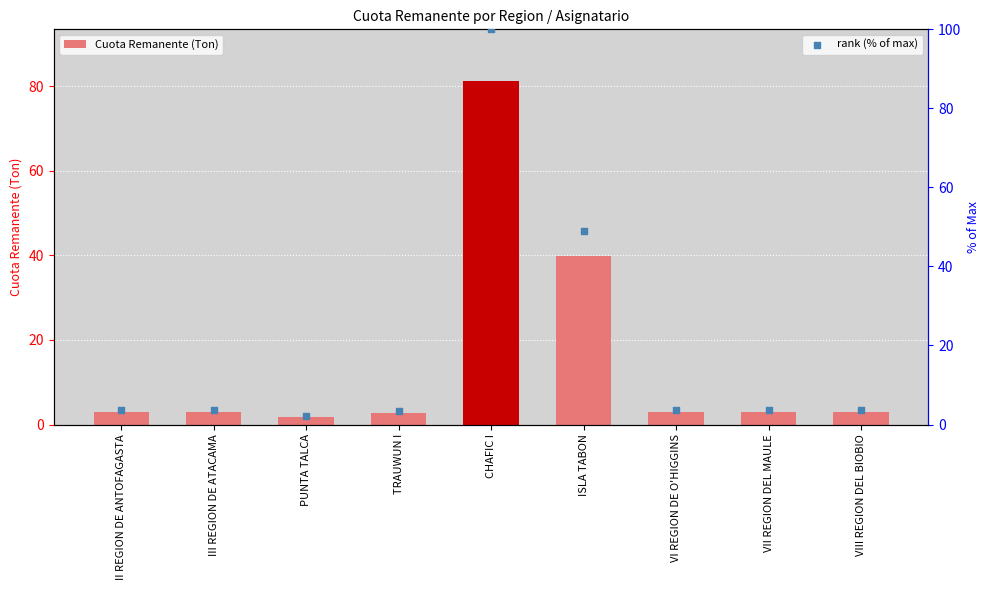

Which series has the largest total across all categories?

rank (% of max)